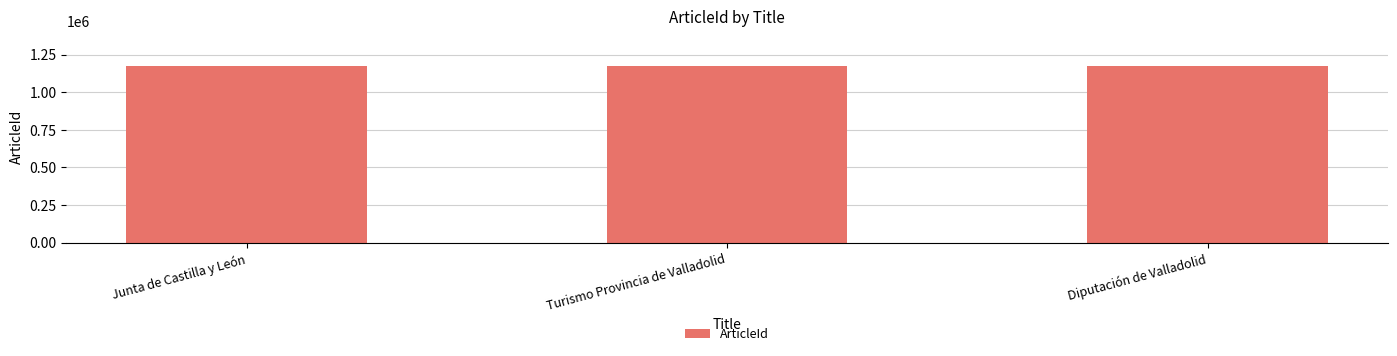

How many values are between 1172603 and 1172623?

3